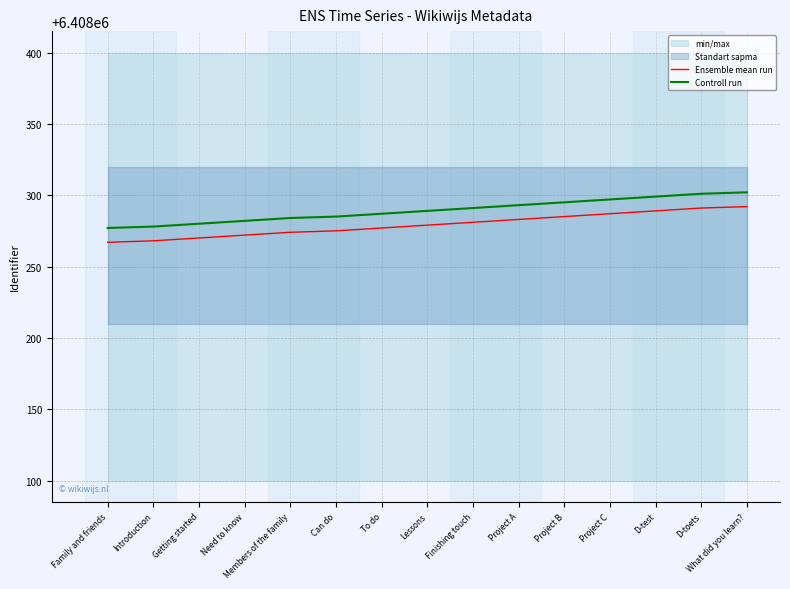

Reading right to left, what are all the values shown in this chart?

Ensemble mean run: 6408292	6408291	6408289	6408287	6408285	6408283	6408281	6408279	6408277	6408275	6408274	6408272	6408270	6408268	6408267
Controll run: 6408302	6408301	6408299	6408297	6408295	6408293	6408291	6408289	6408287	6408285	6408284	6408282	6408280	6408278	6408277